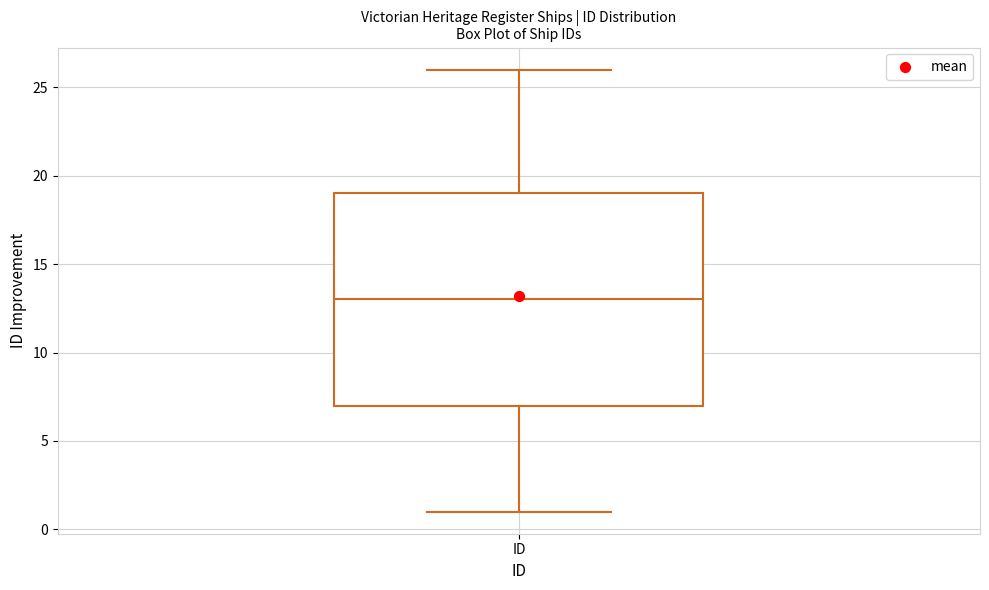

Transcribe this box plot: give where the median line is, the range the box spans, and where the two whiskers end, as read against the y-axis. The values are not printed on the chart, so give them approximately, as read against the axis.

median 13, box 7 to 19, whiskers 1 to 26